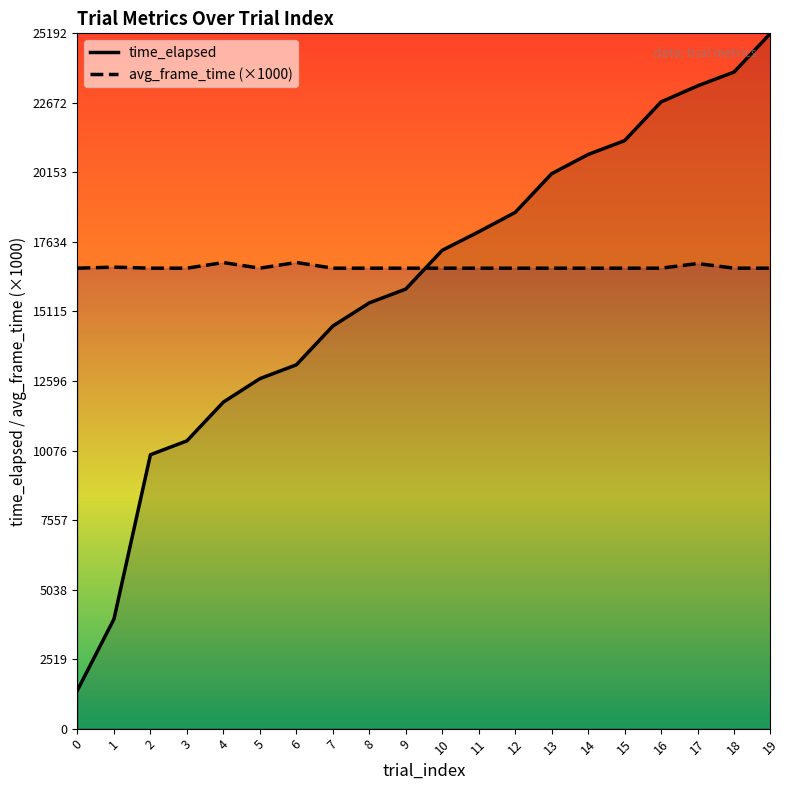

What is the value of the time_elapsed point at the 19th from the left?

23789.0